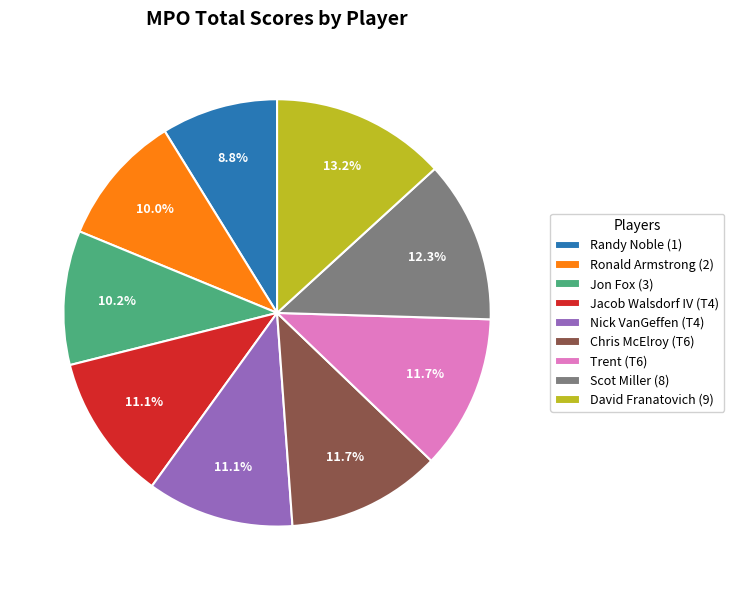

How many slices are in this pie chart?

9